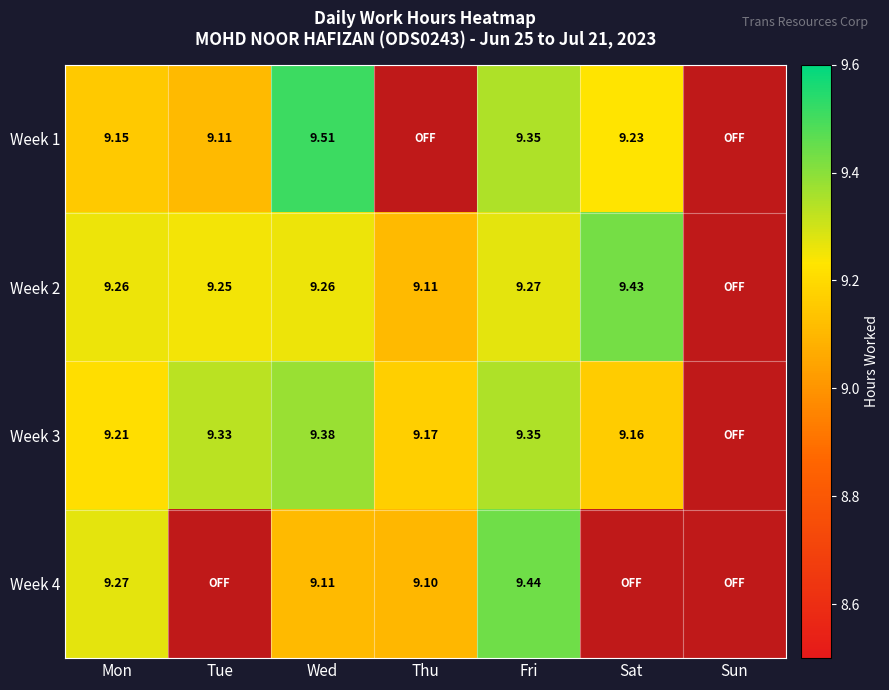

What is the sum of the Week 2 values at Fri and Sat?

18.7